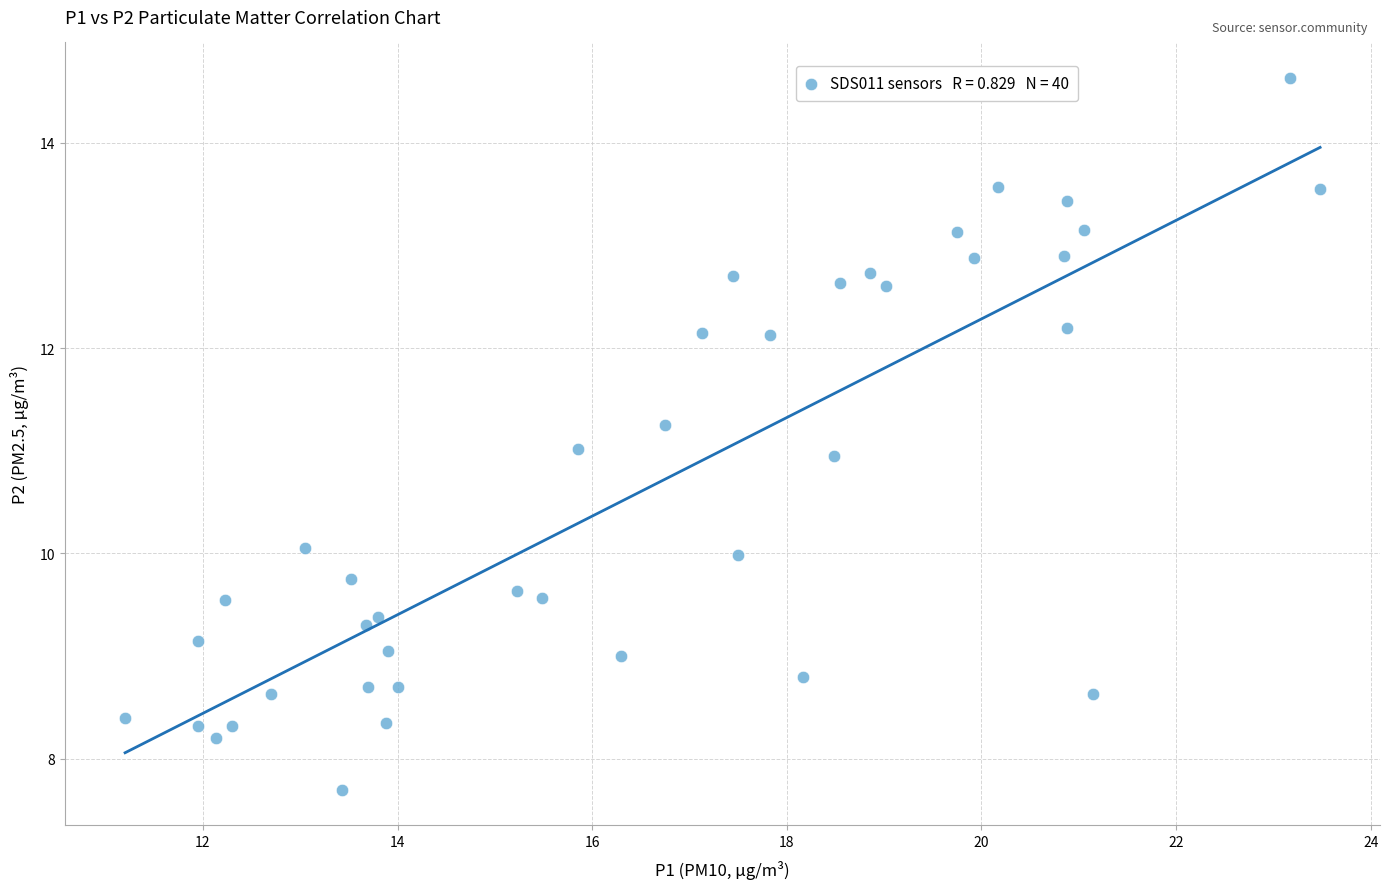

What is the range of Y values (max minus min)?

6.9